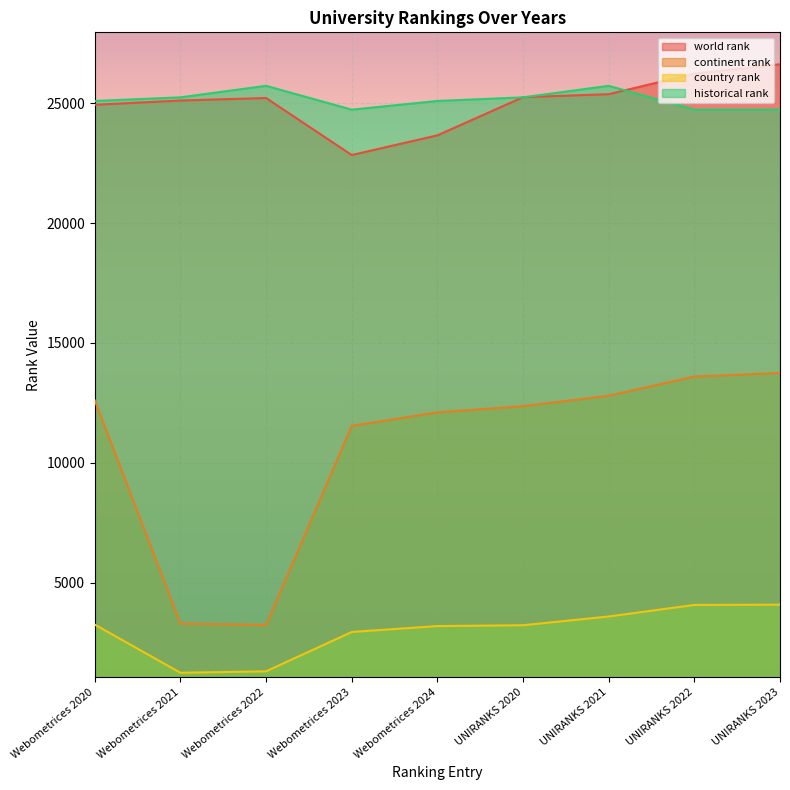

What is the average value of the continent rank series?

10588.1